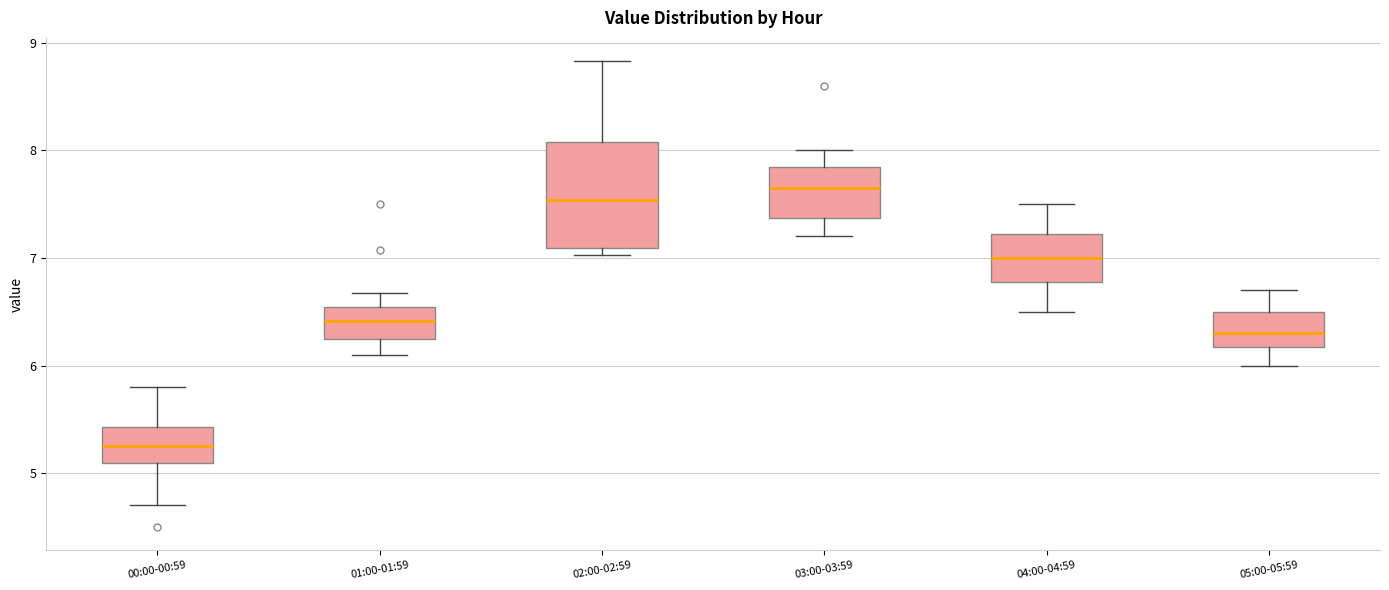

Where is the upper edge of the box for 03:00-03:59 on the y-axis? The values are not printed on the chart, so give them approximately, as read against the axis.

7.8